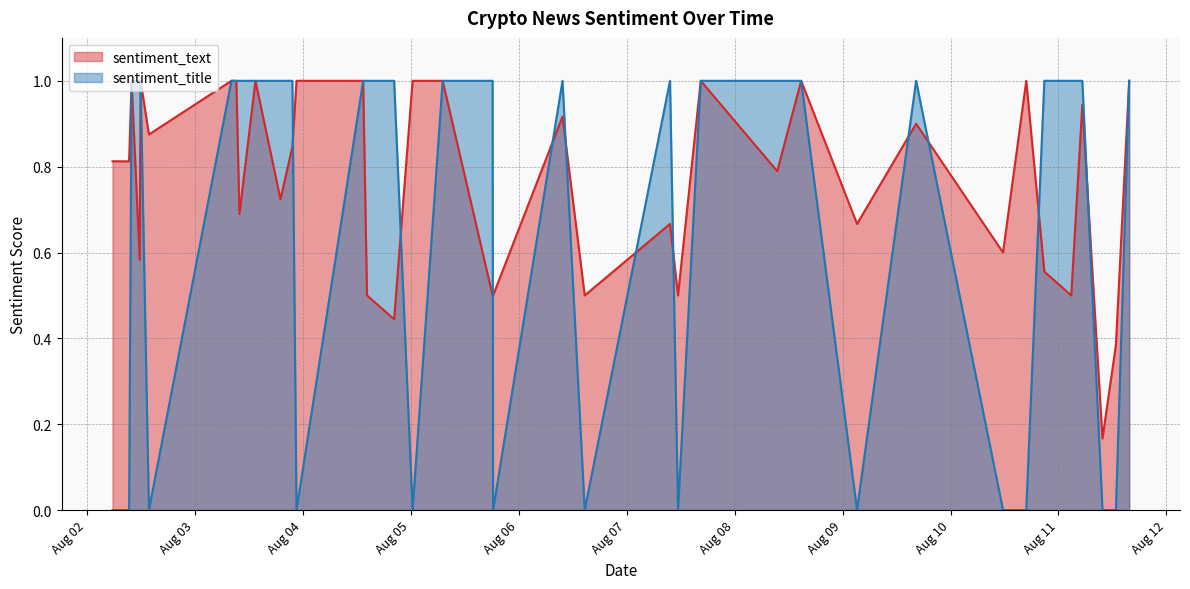

At which category is the sum across all series the highest?

2023-08-11 15:42:28